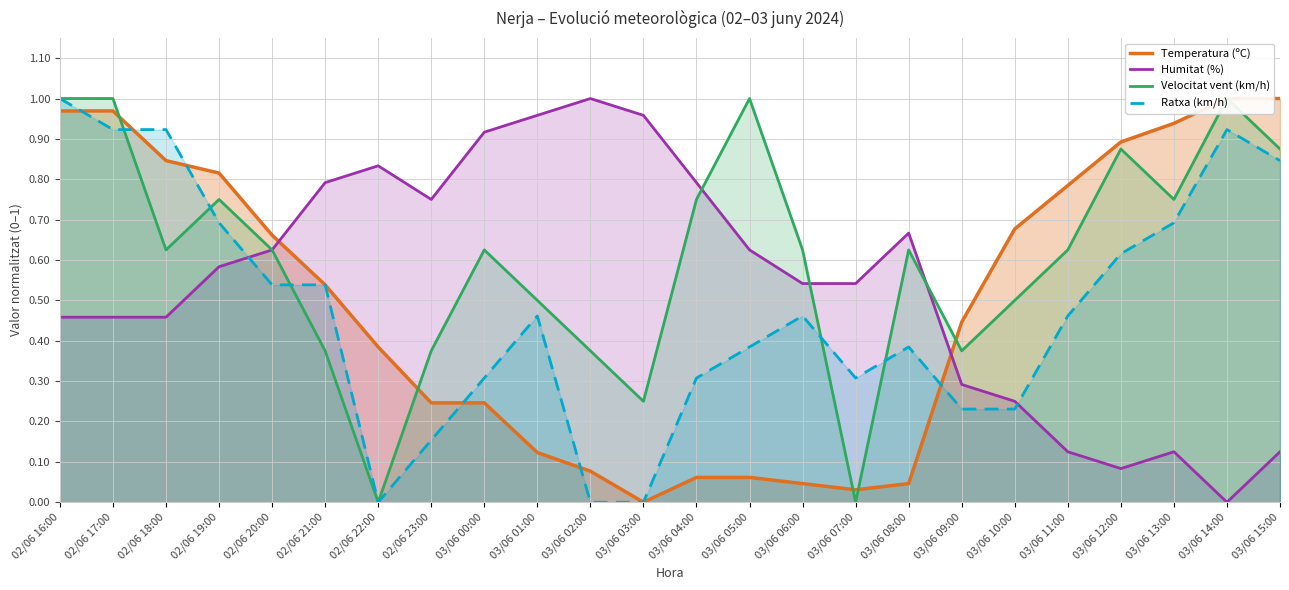

What is the difference between the second highest and minimum values in the Velocitat vent (km/h) series?

1.0